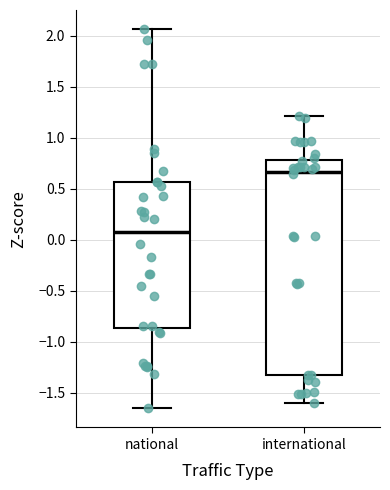

Where does the lower whisker of the box for international end on the y-axis? The values are not printed on the chart, so give them approximately, as read against the axis.

-1.60